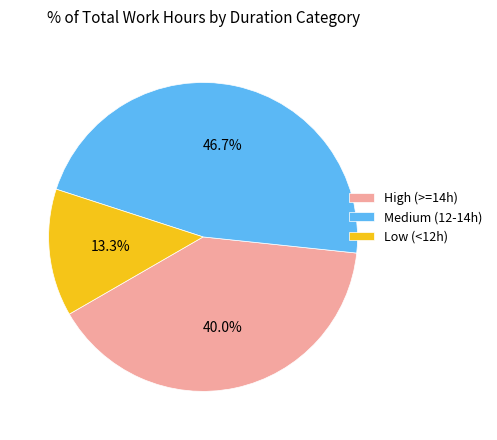

To the nearest percent, what is the average slice percentage?

33%